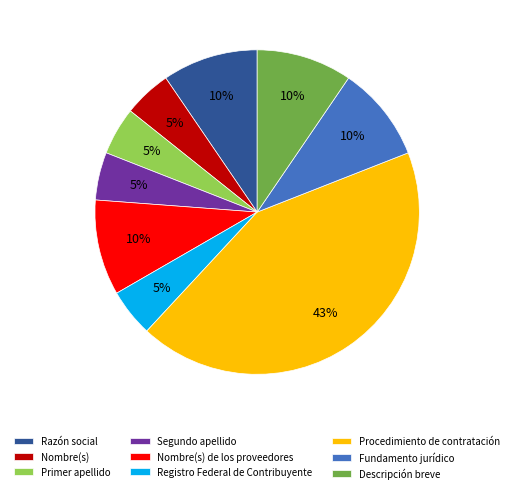

Which category has the biggest portion of the pie?

Procedimiento de contratación